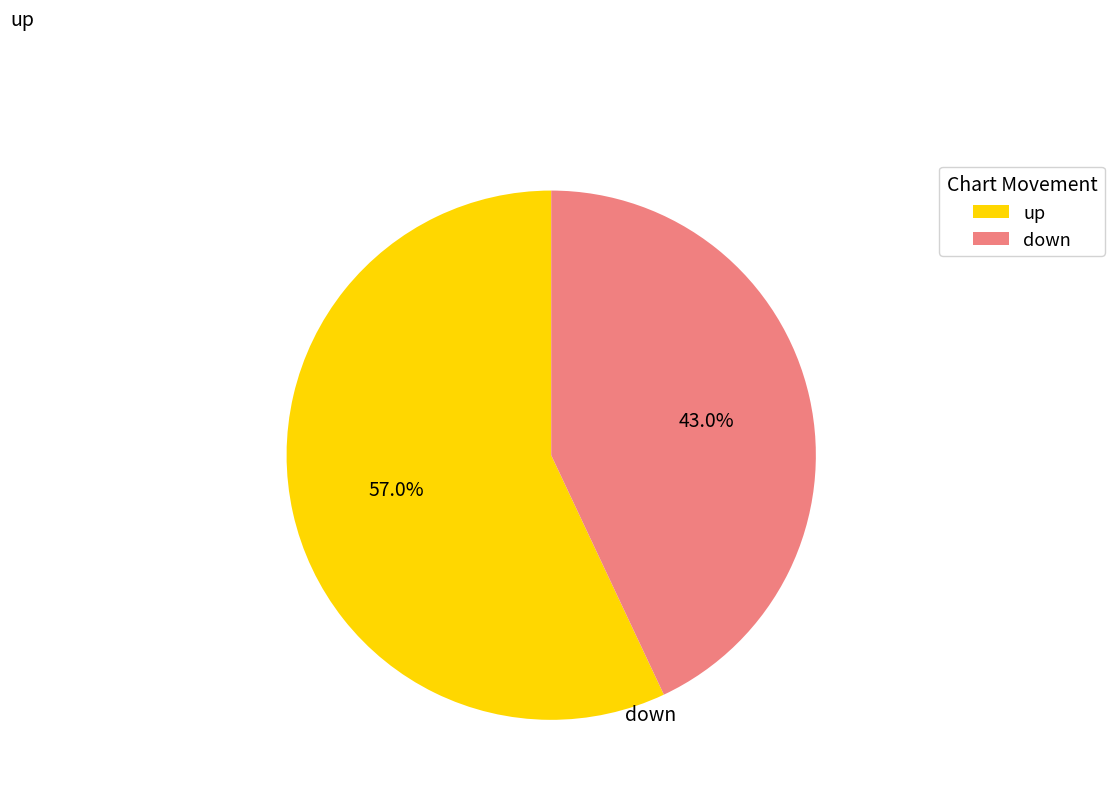

Which has a higher value, down or up?

up